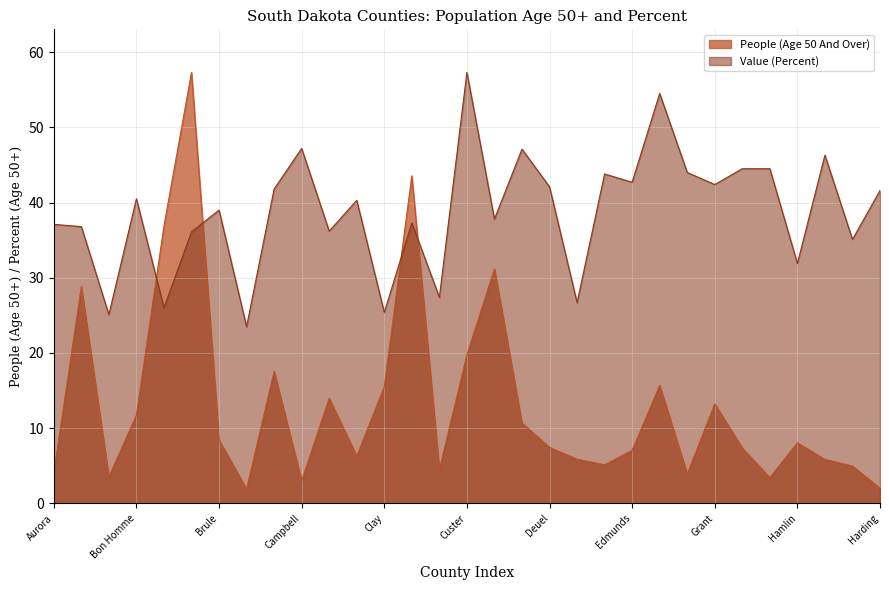

How many interior local peaks does the Value (Percent) series have?

10